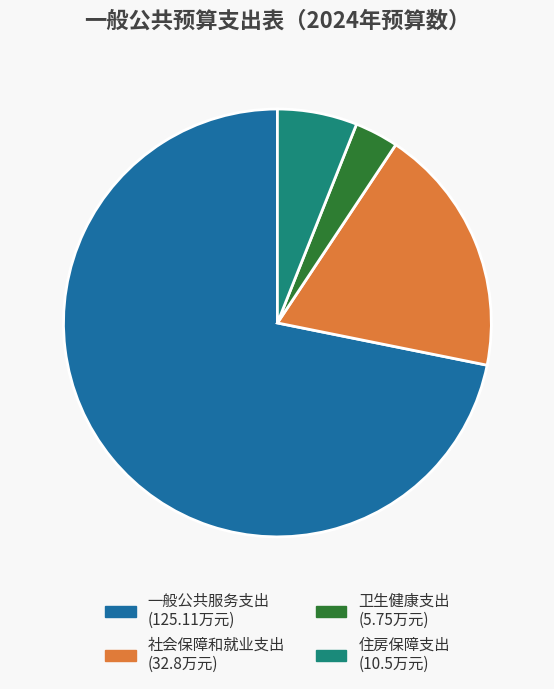

Rank the categories by value from lowest to highest.

卫生健康支出, 住房保障支出, 社会保障和就业支出, 一般公共服务支出